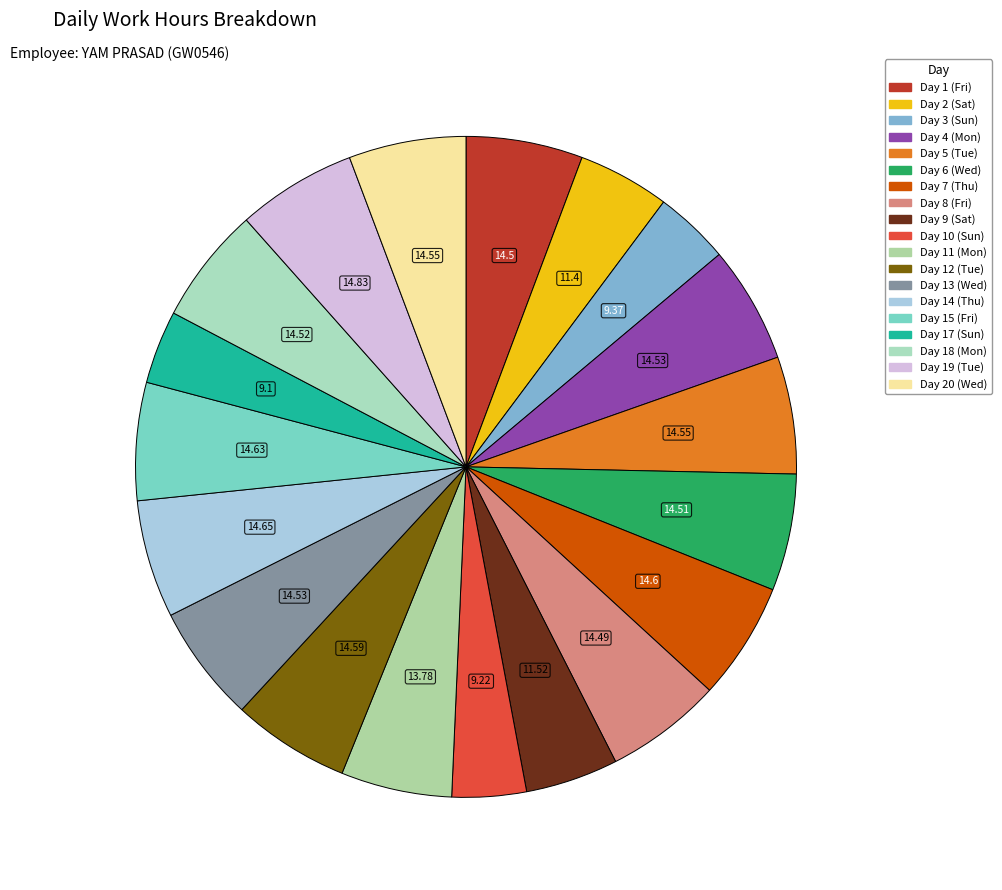

Approximately how many times larger is the value at Day 19 (Tue) compared to Day 3 (Sun)?

1.6